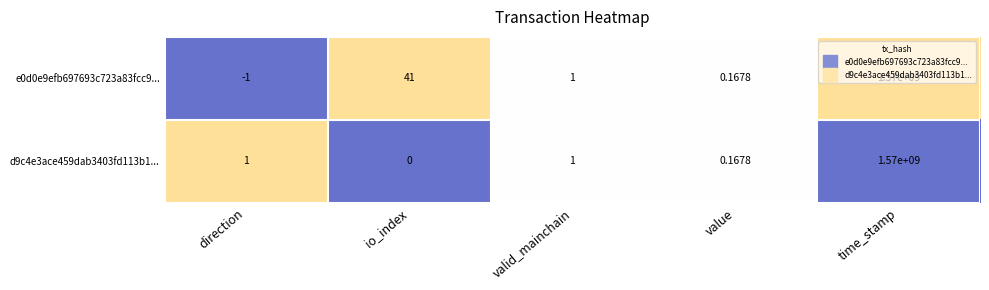

Which label corresponds to the largest value in the chart?

time_stamp